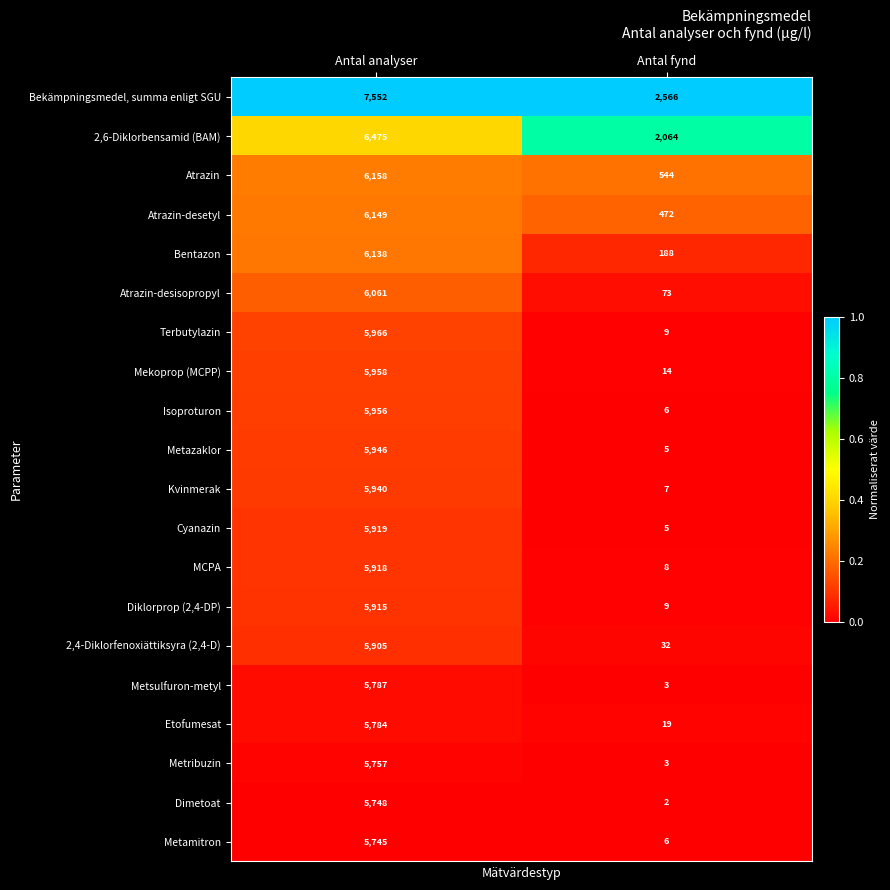

What is the approximate value of Bentazon at Antal analyser?

6138